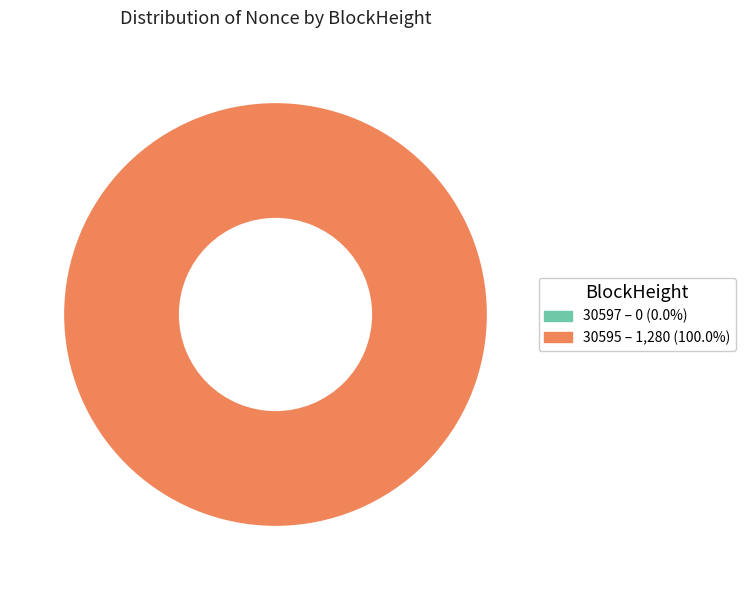

Rank the categories by value from lowest to highest.

30597, 30595